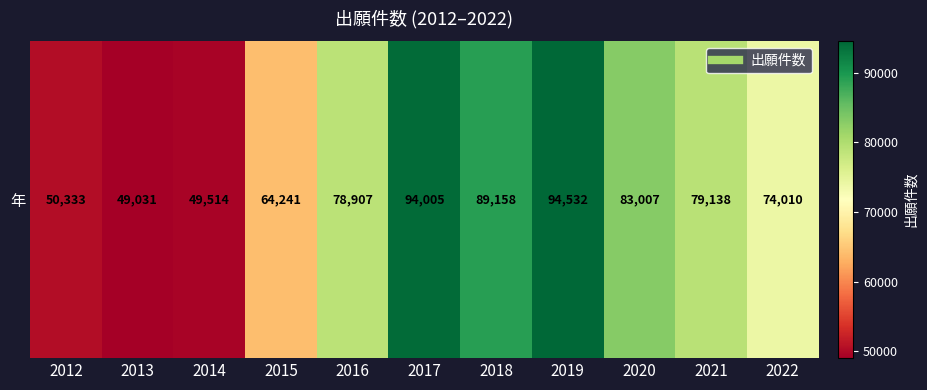

List the labels in order of value, smallest first.

2013, 2014, 2012, 2015, 2022, 2016, 2021, 2020, 2018, 2017, 2019